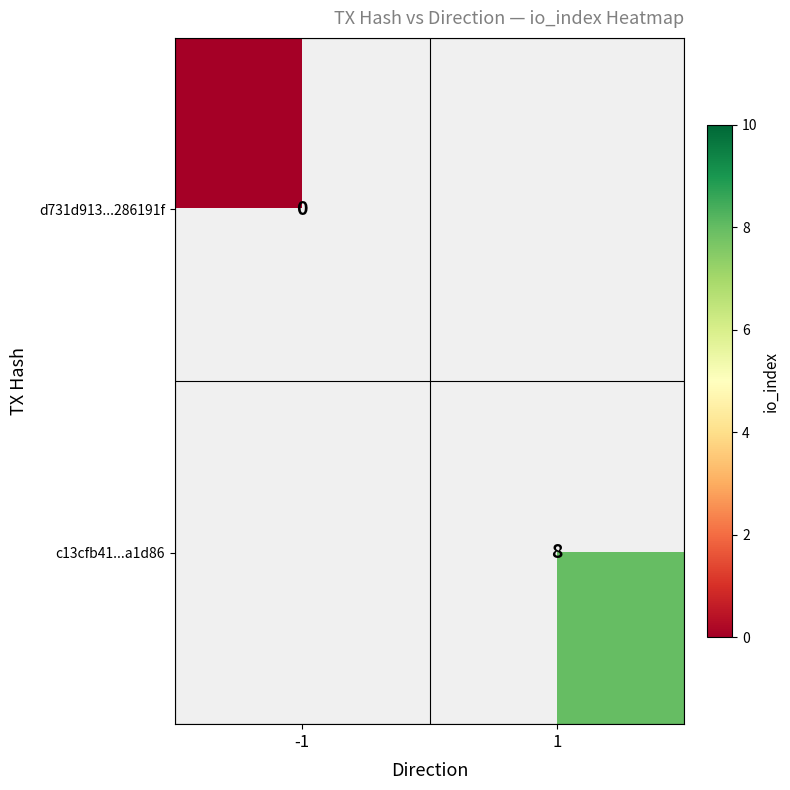

True or false: c13cfb41...a1d86 has a value of 4 at 1.

False